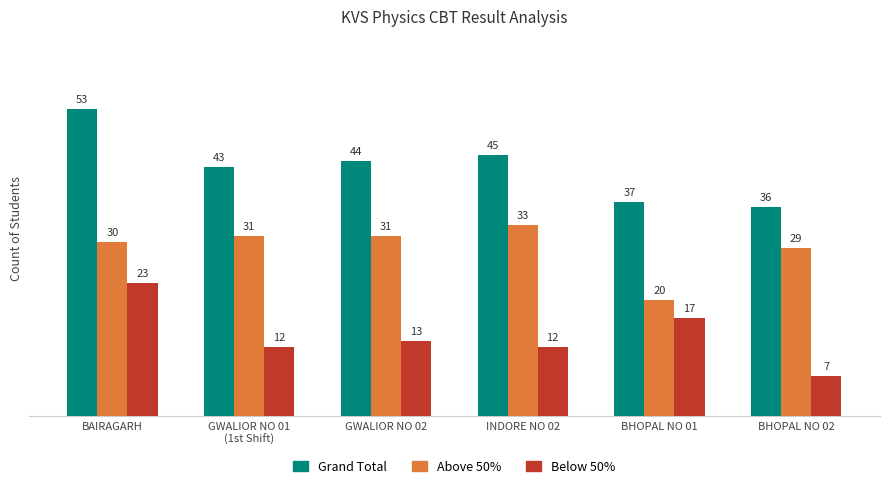

What is the difference between the highest and lowest values at BHOPAL NO 02?

29